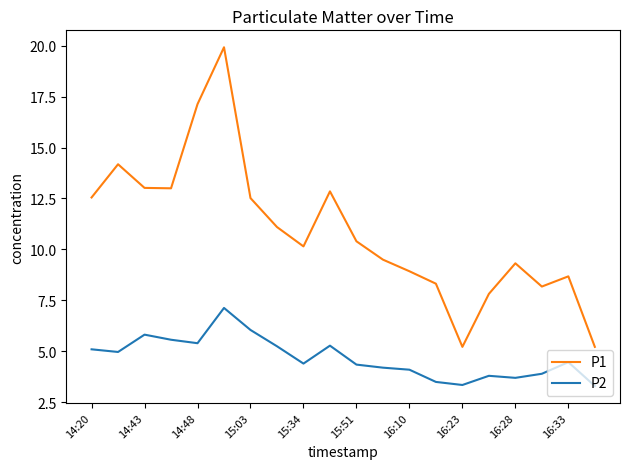

At how many categories does at least one series exceed 10?

11